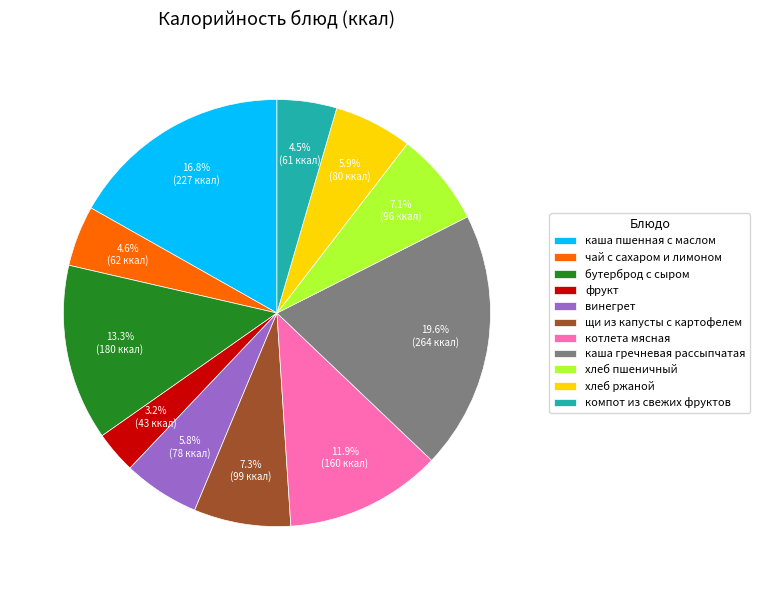

Which has a higher value, щи из капусты с картофелем or компот из свежих фруктов?

щи из капусты с картофелем